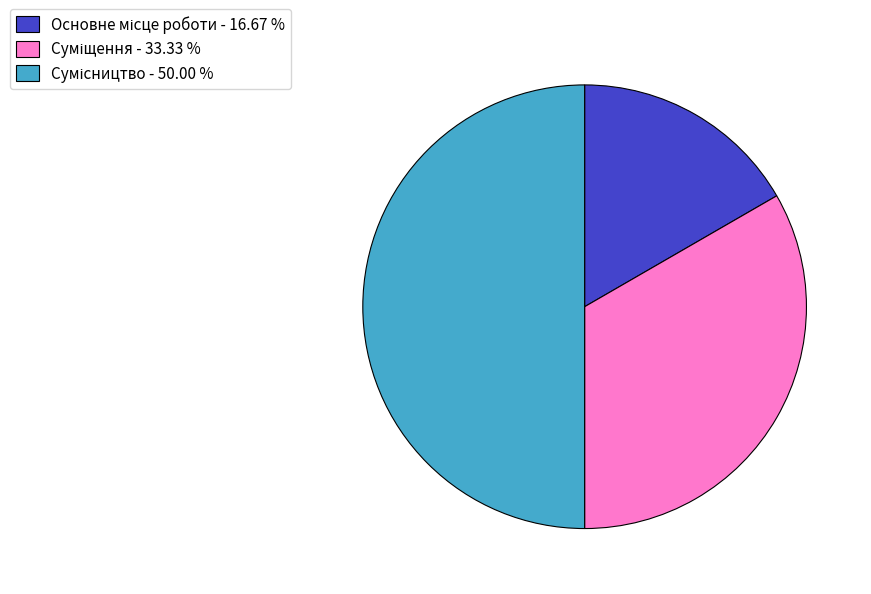

Does any single category account for the majority?

No